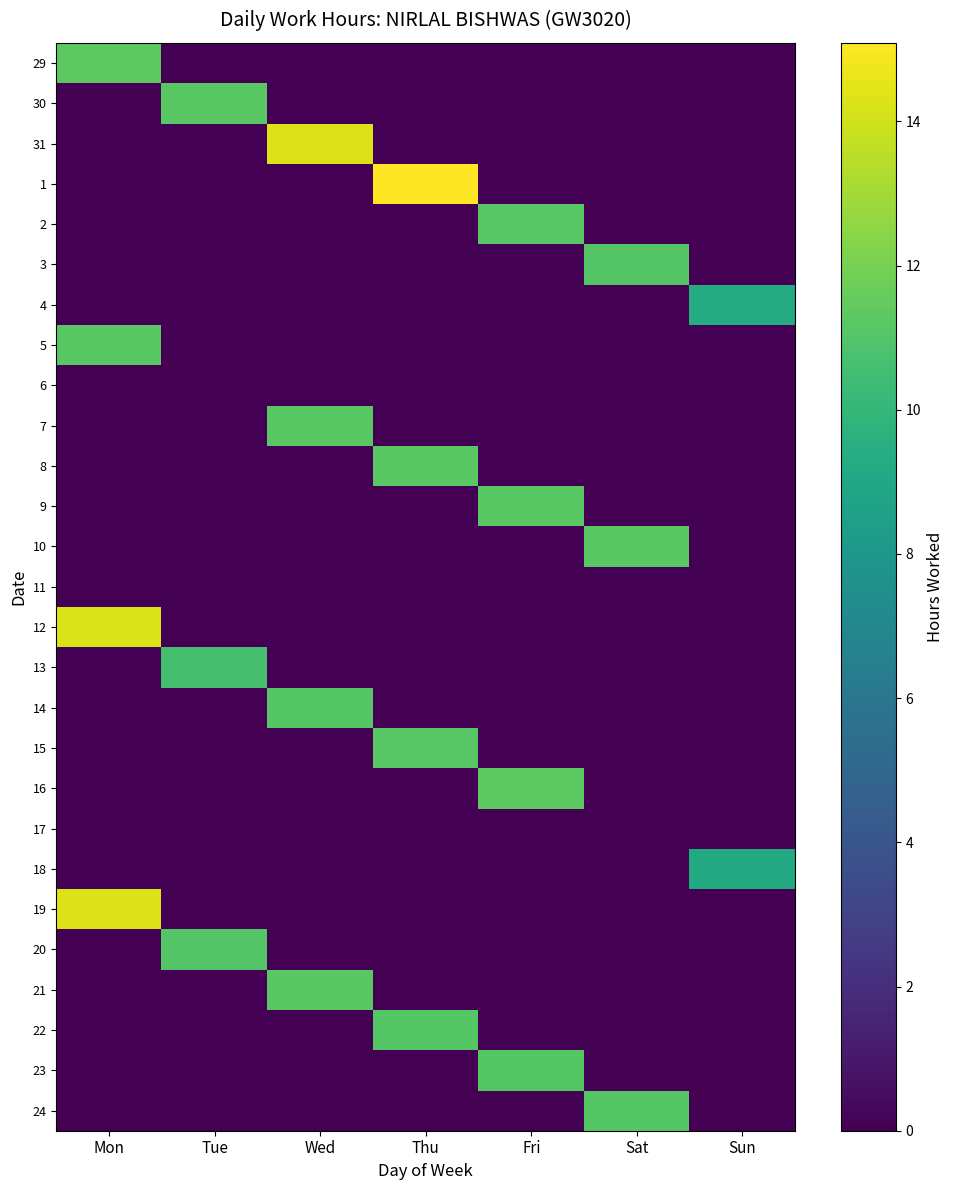

Reading right to left, transcribe all the data shown in this chart.

29: Sun=0.0	Sat=0.0	Fri=0.0	Thu=0.0	Wed=0.0	Tue=0.0	Mon=11.3
30: Sun=0.0	Sat=0.0	Fri=0.0	Thu=0.0	Wed=0.0	Tue=11.2	Mon=0.0
31: Sun=0.0	Sat=0.0	Fri=0.0	Thu=0.0	Wed=14.3	Tue=0.0	Mon=0.0
1: Sun=0.0	Sat=0.0	Fri=0.0	Thu=15.1	Wed=0.0	Tue=0.0	Mon=0.0
2: Sun=0.0	Sat=0.0	Fri=11.2	Thu=0.0	Wed=0.0	Tue=0.0	Mon=0.0
3: Sun=0.0	Sat=11.0	Fri=0.0	Thu=0.0	Wed=0.0	Tue=0.0	Mon=0.0
4: Sun=9.3	Sat=0.0	Fri=0.0	Thu=0.0	Wed=0.0	Tue=0.0	Mon=0.0
5: Sun=0.0	Sat=0.0	Fri=0.0	Thu=0.0	Wed=0.0	Tue=0.0	Mon=11.2
6: Sun=0.0	Sat=0.0	Fri=0.0	Thu=0.0	Wed=0.0	Tue=0.0	Mon=0.0
7: Sun=0.0	Sat=0.0	Fri=0.0	Thu=0.0	Wed=11.2	Tue=0.0	Mon=0.0
8: Sun=0.0	Sat=0.0	Fri=0.0	Thu=11.2	Wed=0.0	Tue=0.0	Mon=0.0
9: Sun=0.0	Sat=0.0	Fri=11.2	Thu=0.0	Wed=0.0	Tue=0.0	Mon=0.0
10: Sun=0.0	Sat=11.2	Fri=0.0	Thu=0.0	Wed=0.0	Tue=0.0	Mon=0.0
11: Sun=0.0	Sat=0.0	Fri=0.0	Thu=0.0	Wed=0.0	Tue=0.0	Mon=0.0
12: Sun=0.0	Sat=0.0	Fri=0.0	Thu=0.0	Wed=0.0	Tue=0.0	Mon=14.2
13: Sun=0.0	Sat=0.0	Fri=0.0	Thu=0.0	Wed=0.0	Tue=10.6	Mon=0.0
14: Sun=0.0	Sat=0.0	Fri=0.0	Thu=0.0	Wed=11.1	Tue=0.0	Mon=0.0
15: Sun=0.0	Sat=0.0	Fri=0.0	Thu=11.2	Wed=0.0	Tue=0.0	Mon=0.0
16: Sun=0.0	Sat=0.0	Fri=11.3	Thu=0.0	Wed=0.0	Tue=0.0	Mon=0.0
17: Sun=0.0	Sat=0.0	Fri=0.0	Thu=0.0	Wed=0.0	Tue=0.0	Mon=0.0
18: Sun=9.2	Sat=0.0	Fri=0.0	Thu=0.0	Wed=0.0	Tue=0.0	Mon=0.0
19: Sun=0.0	Sat=0.0	Fri=0.0	Thu=0.0	Wed=0.0	Tue=0.0	Mon=14.3
20: Sun=0.0	Sat=0.0	Fri=0.0	Thu=0.0	Wed=0.0	Tue=11.1	Mon=0.0
21: Sun=0.0	Sat=0.0	Fri=0.0	Thu=0.0	Wed=11.2	Tue=0.0	Mon=0.0
22: Sun=0.0	Sat=0.0	Fri=0.0	Thu=11.1	Wed=0.0	Tue=0.0	Mon=0.0
23: Sun=0.0	Sat=0.0	Fri=11.1	Thu=0.0	Wed=0.0	Tue=0.0	Mon=0.0
24: Sun=0.0	Sat=11.1	Fri=0.0	Thu=0.0	Wed=0.0	Tue=0.0	Mon=0.0